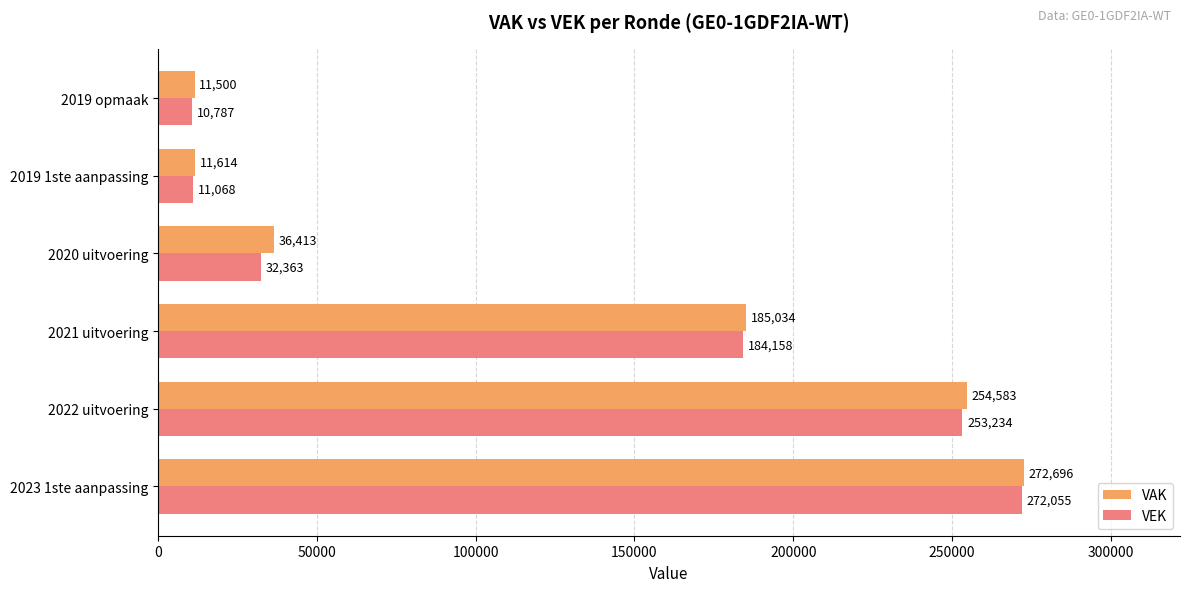

At which category is the sum across all series the highest?

2023 1ste aanpassing